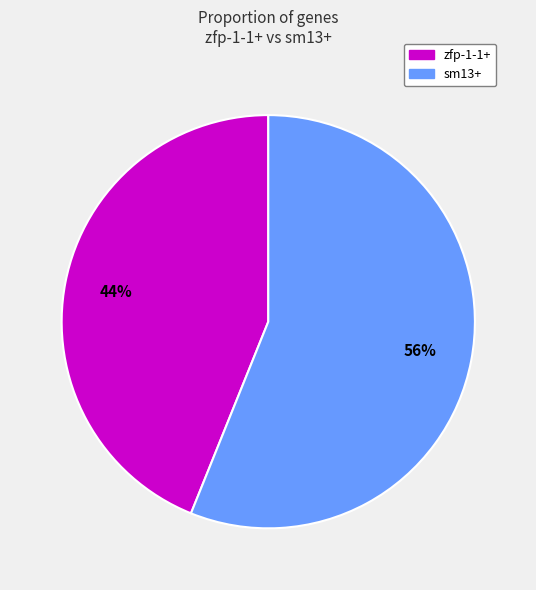

Is the sum of zfp-1-1+ and sm13+ greater than half?

Yes